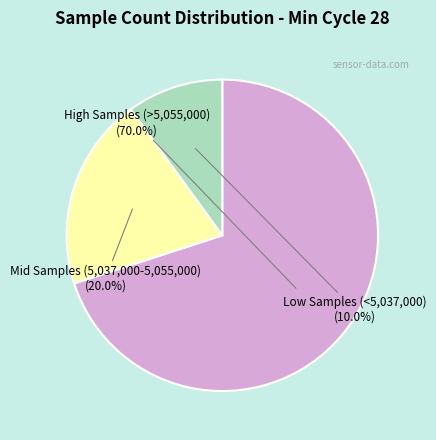

Does any single category account for the majority?

Yes